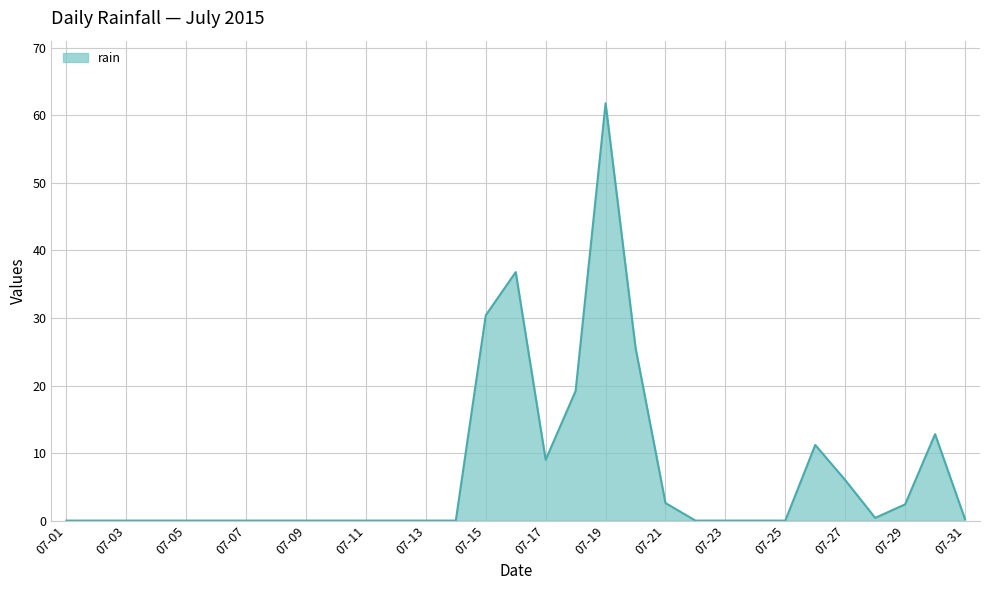

What is the sum of all values?

218.4